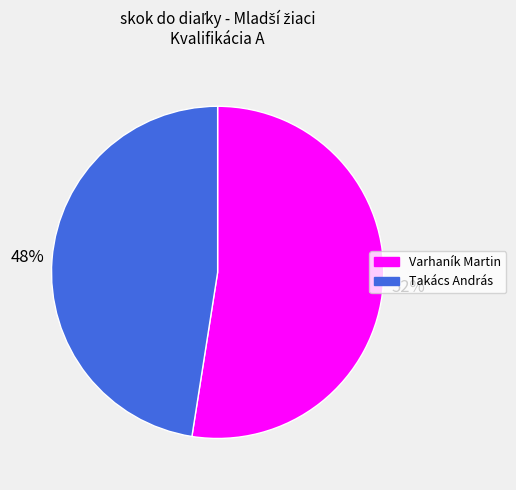

How many slices are in this pie chart?

2